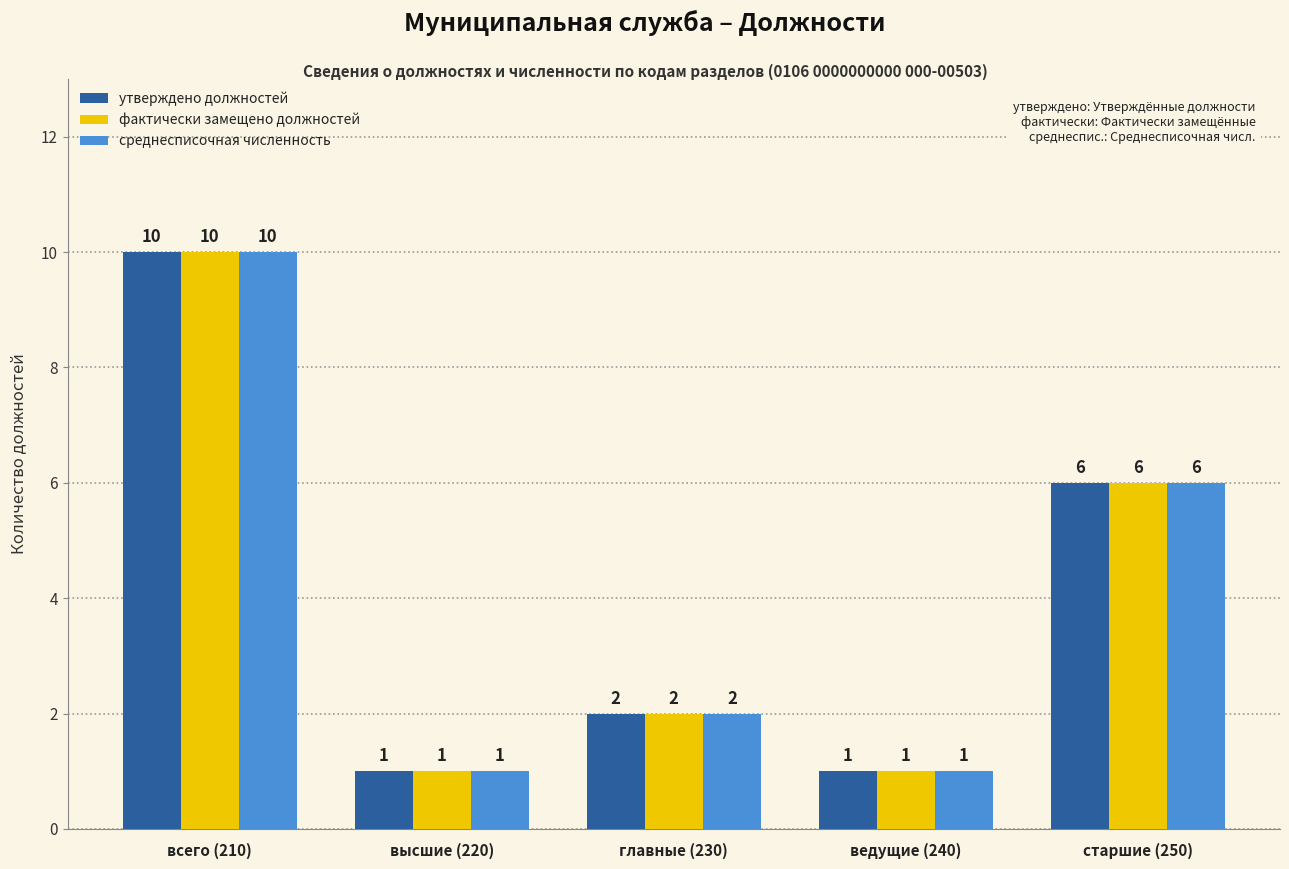

What is the greatest value displayed?

10